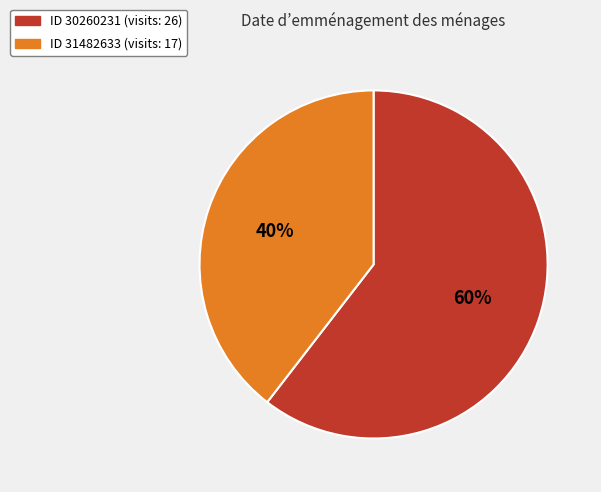

To the nearest percent, what is the average slice percentage?

50%